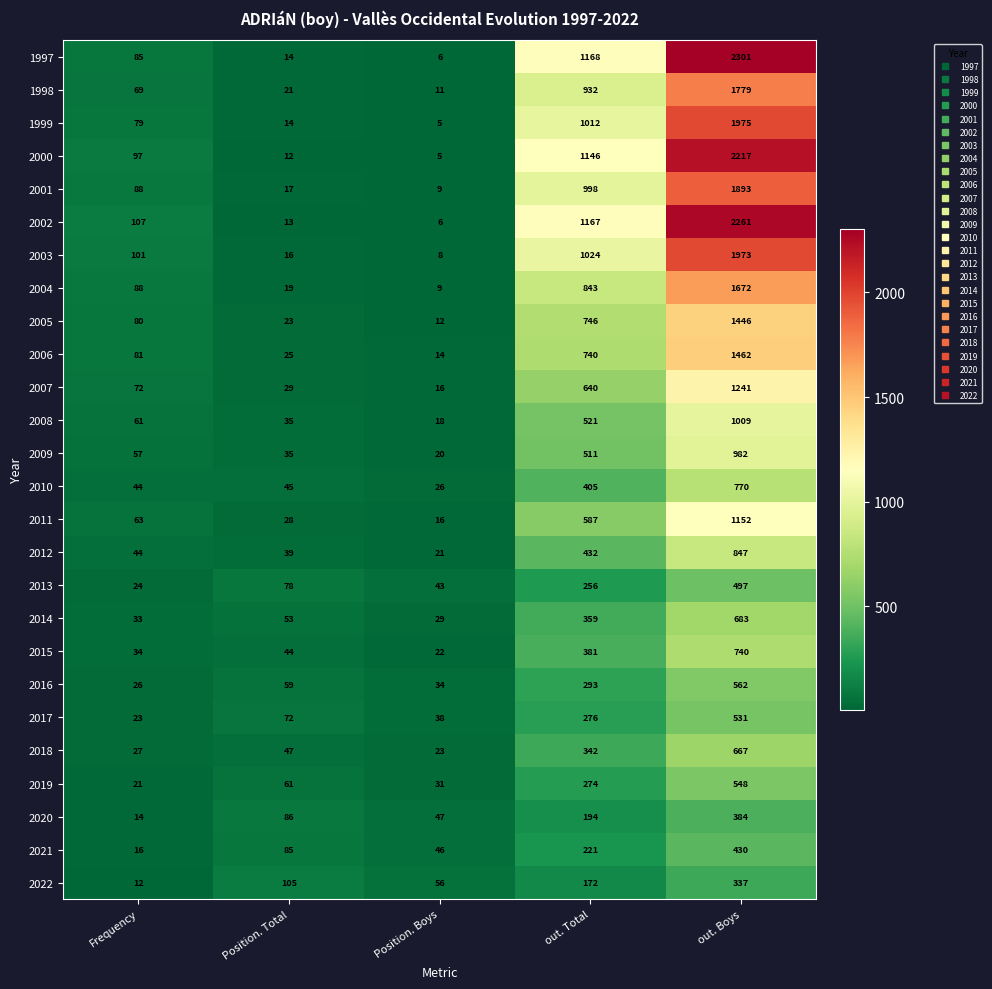

The value of 1998 at out. Total is 932. True or false?

True